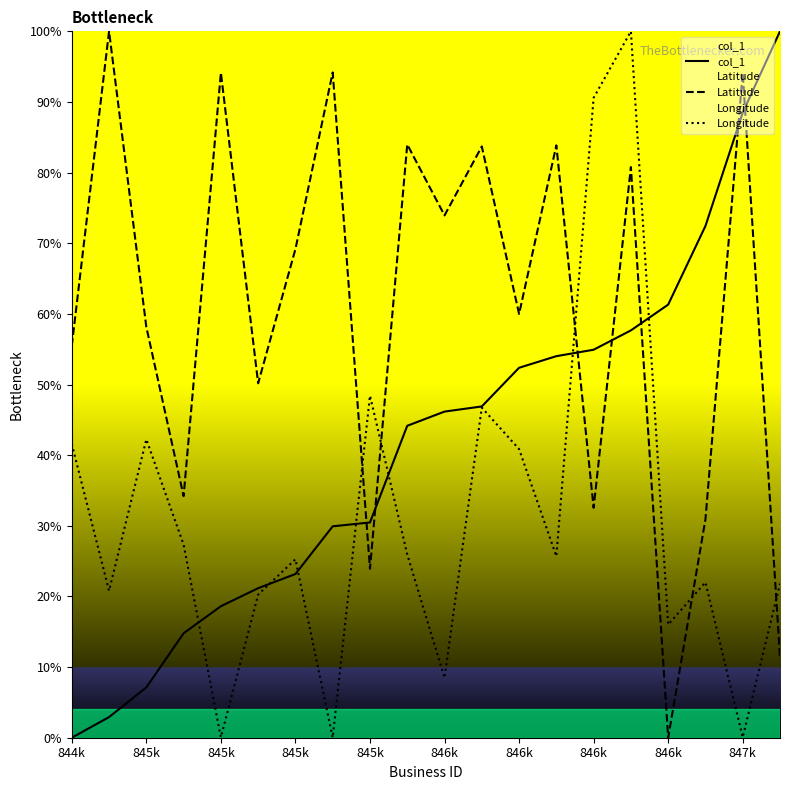

True or false: Longitude has more than 2 interior local peaks.

True